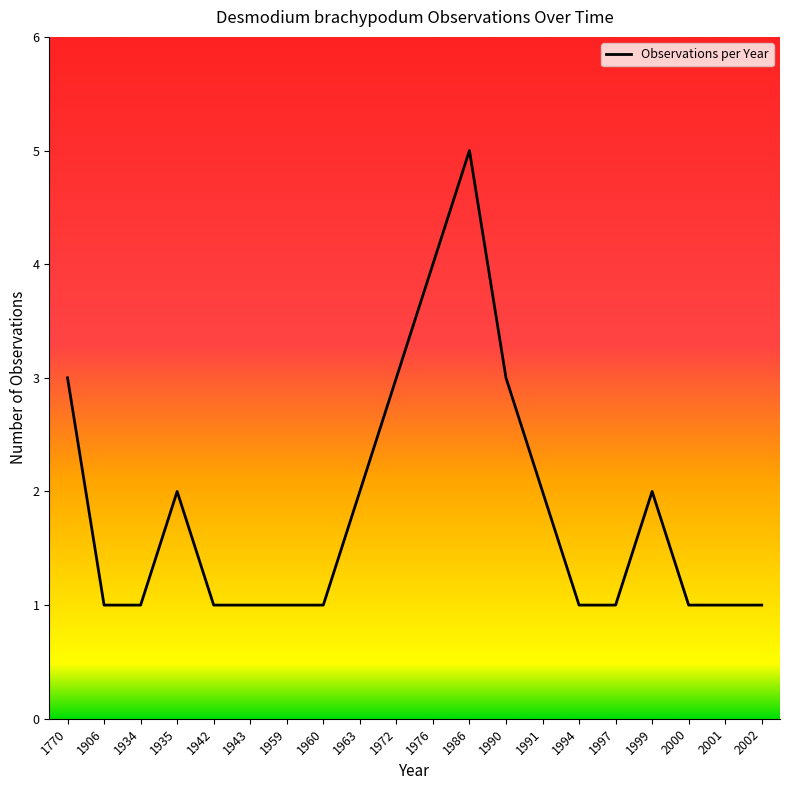

What is the approximate value at 1976?

4